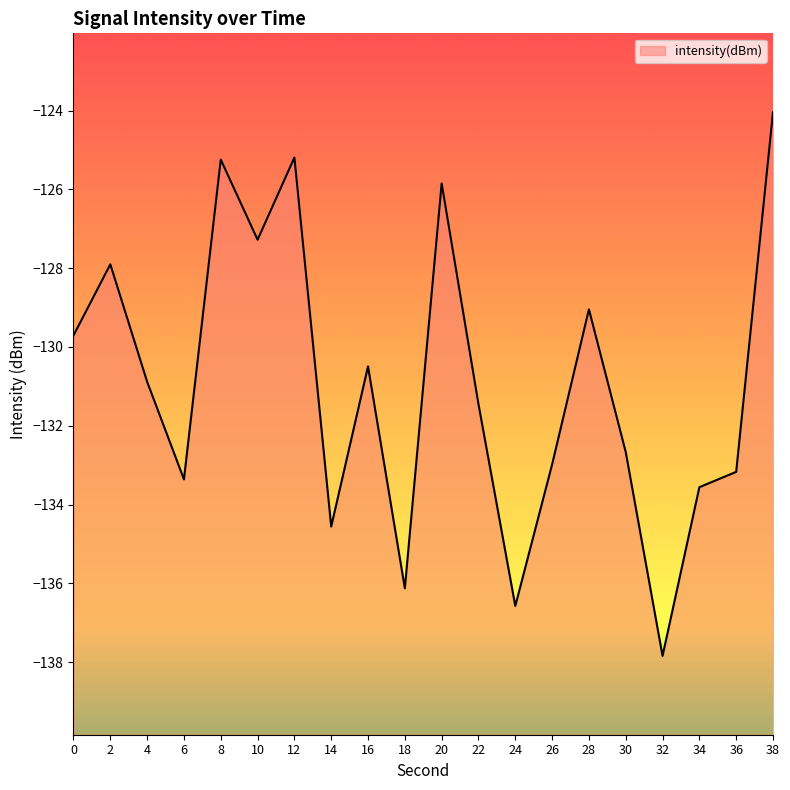

How many data points are above -130?

8